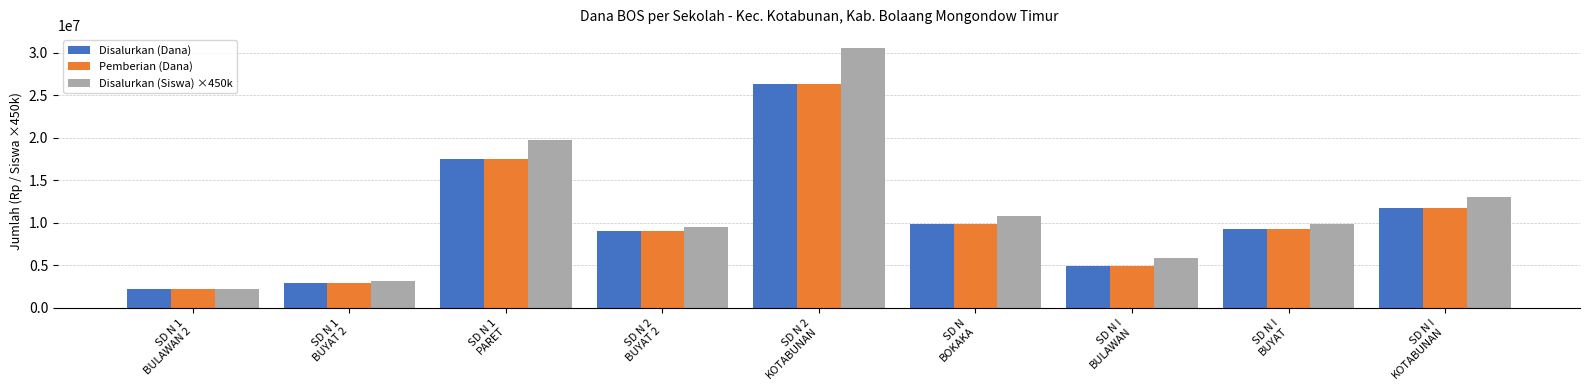

Reading left to right, transcribe all the data shown in this chart.

Disalurkan (Dana): 2250000	2925000	17550000	9000000	26325000	9900000	4950000	9225000	11700000
Pemberian (Dana): 2250000	2925000	17550000	9000000	26325000	9900000	4950000	9225000	11700000
Disalurkan (Siswa) ×450k: 2250000	3150000	19800000	9450000	30600000	10800000	5850000	9900000	13050000